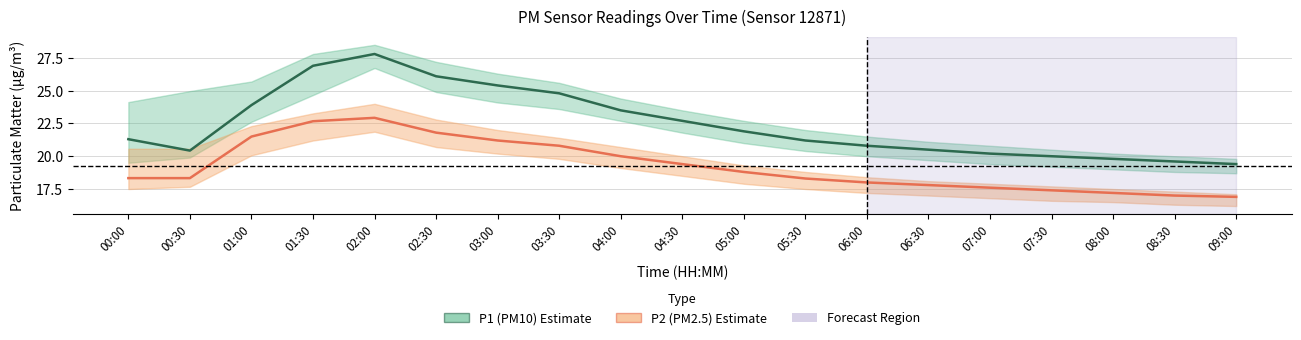

What is the sum of the P2 (PM2.5) values at 05:30 and 08:30?

35.3